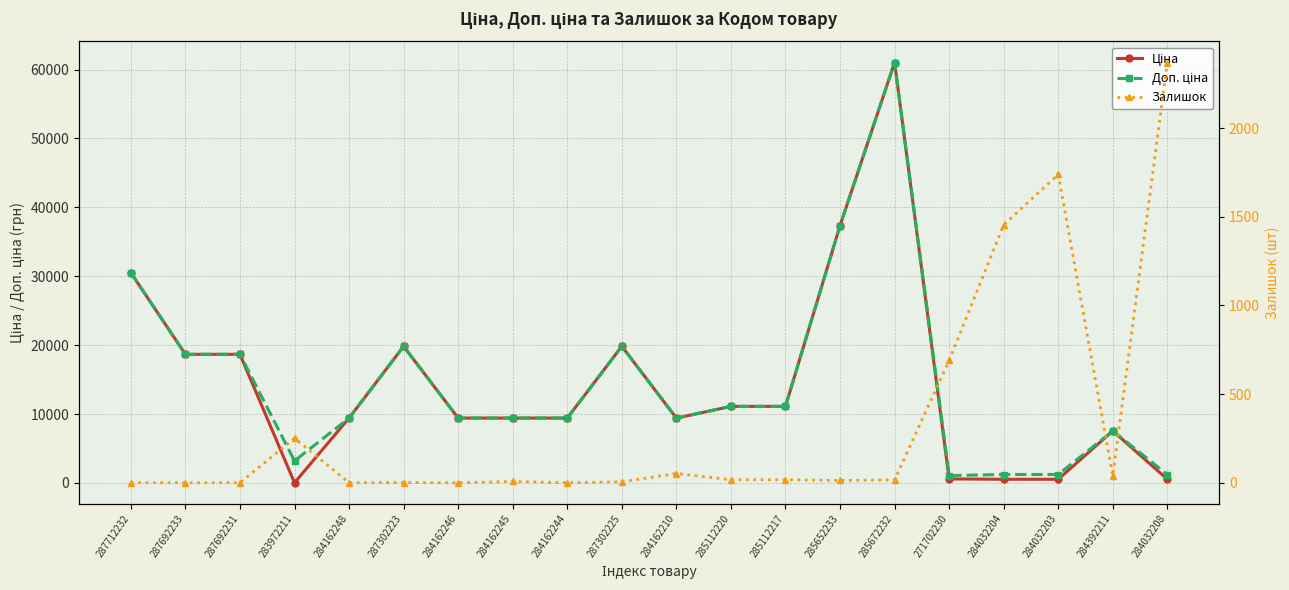

Which series has the largest total across all categories?

Доп. ціна